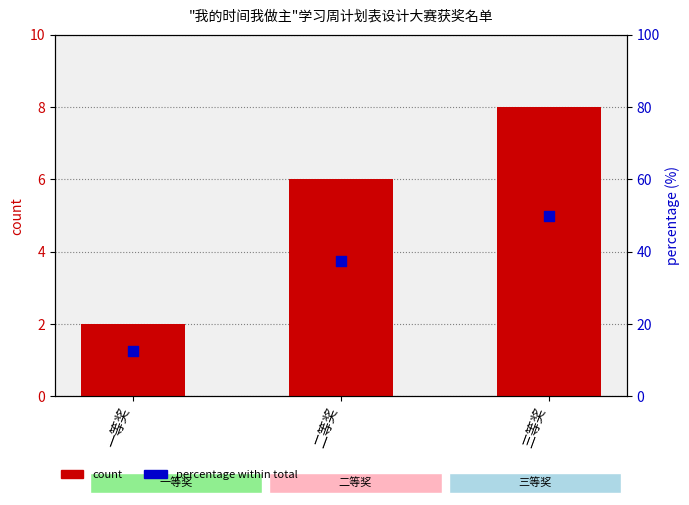

Which series reaches the minimum Y coordinate?

count